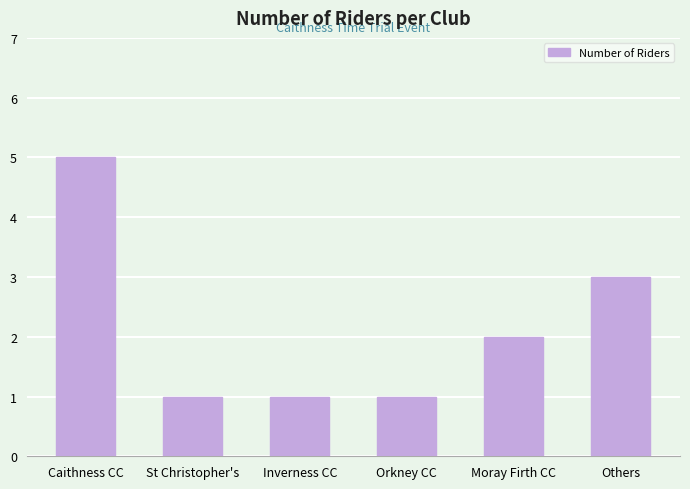

At which label does the data first exceed 2?

Caithness CC